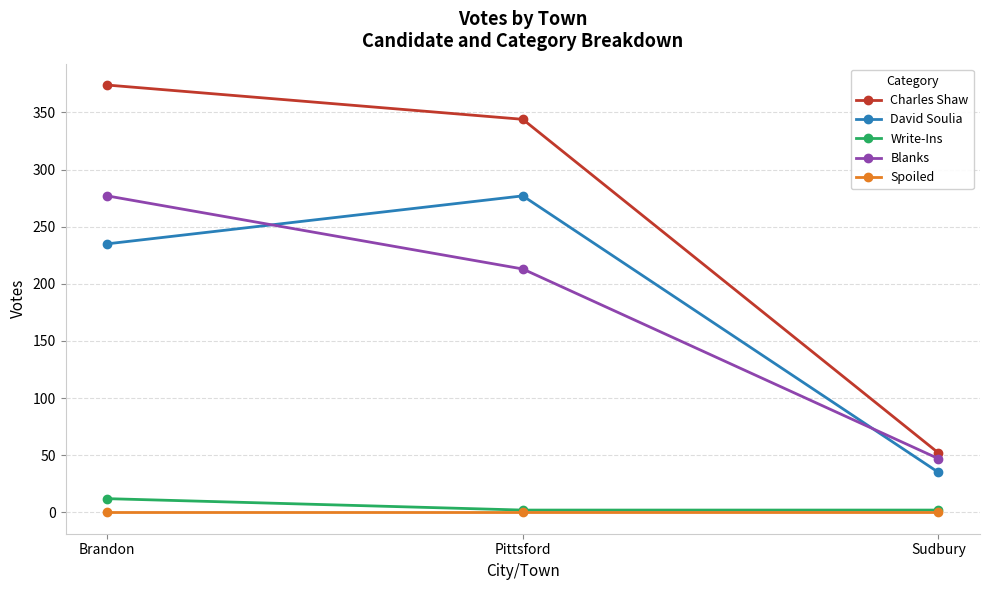

Is it true that Spoiled equals 0 at Pittsford?

True